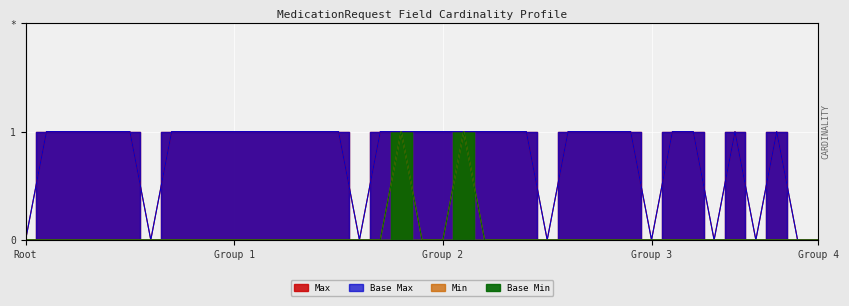

True or false: Base Max and Max cross at least once.

False